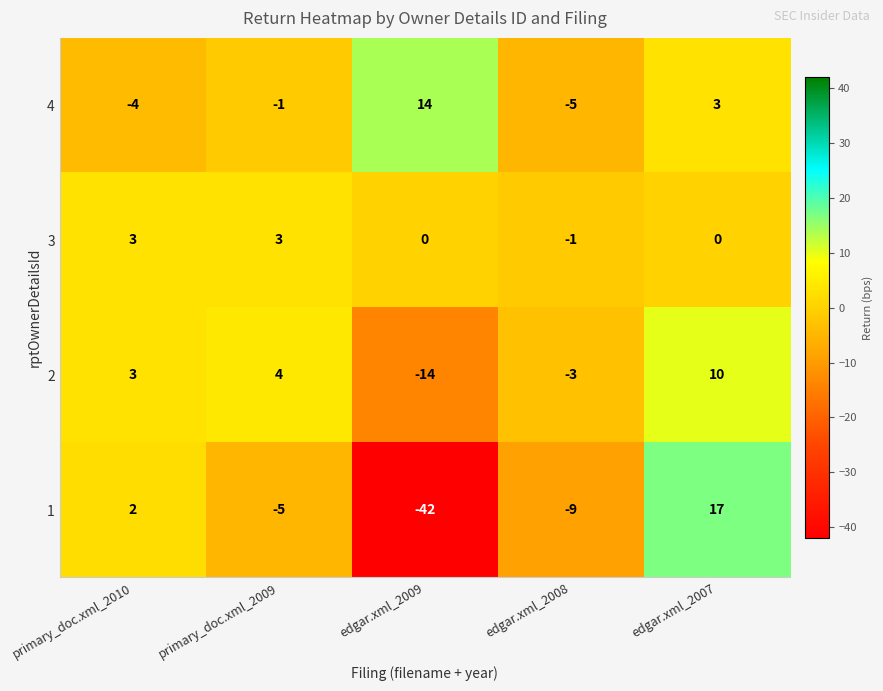

How many values in the 3 series are below 0?

1